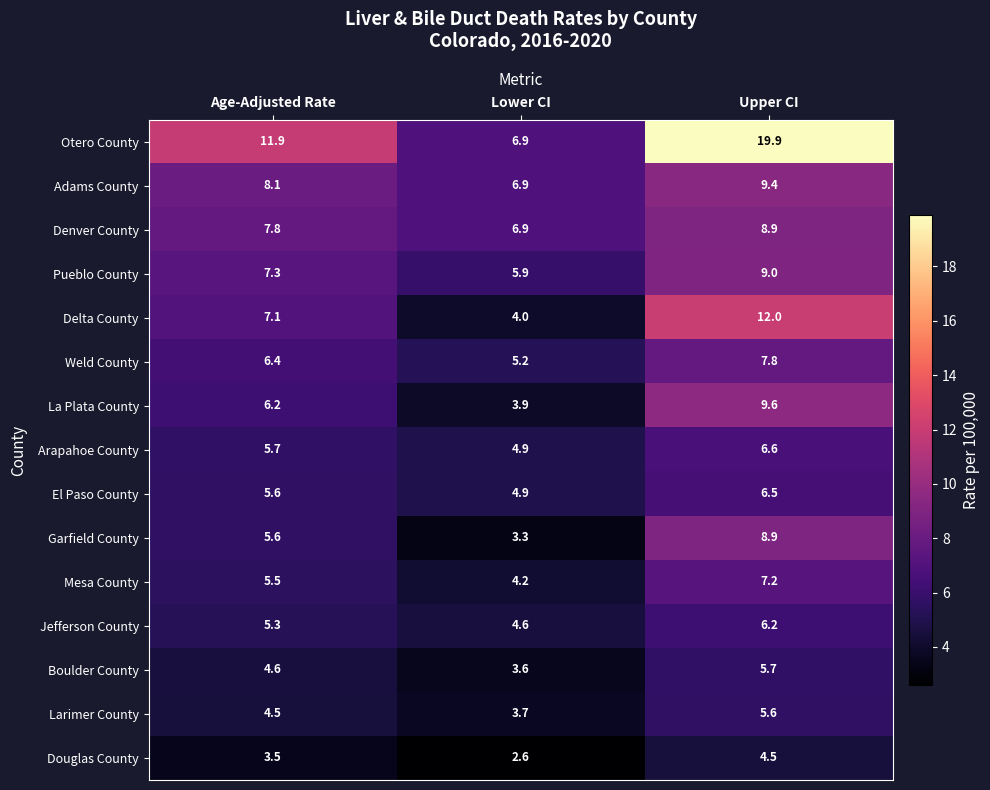

What is the difference between the Denver County values at Age-Adjusted Rate and Upper CI?

1.1